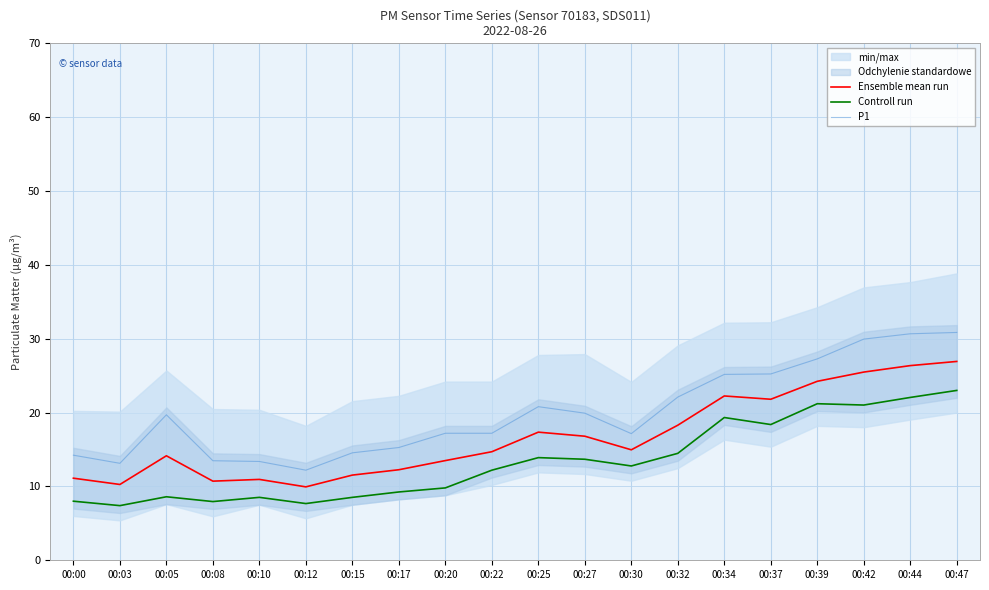

Rank the series at 00:20 from highest to lowest value.

P1, Ensemble mean run, Controll run